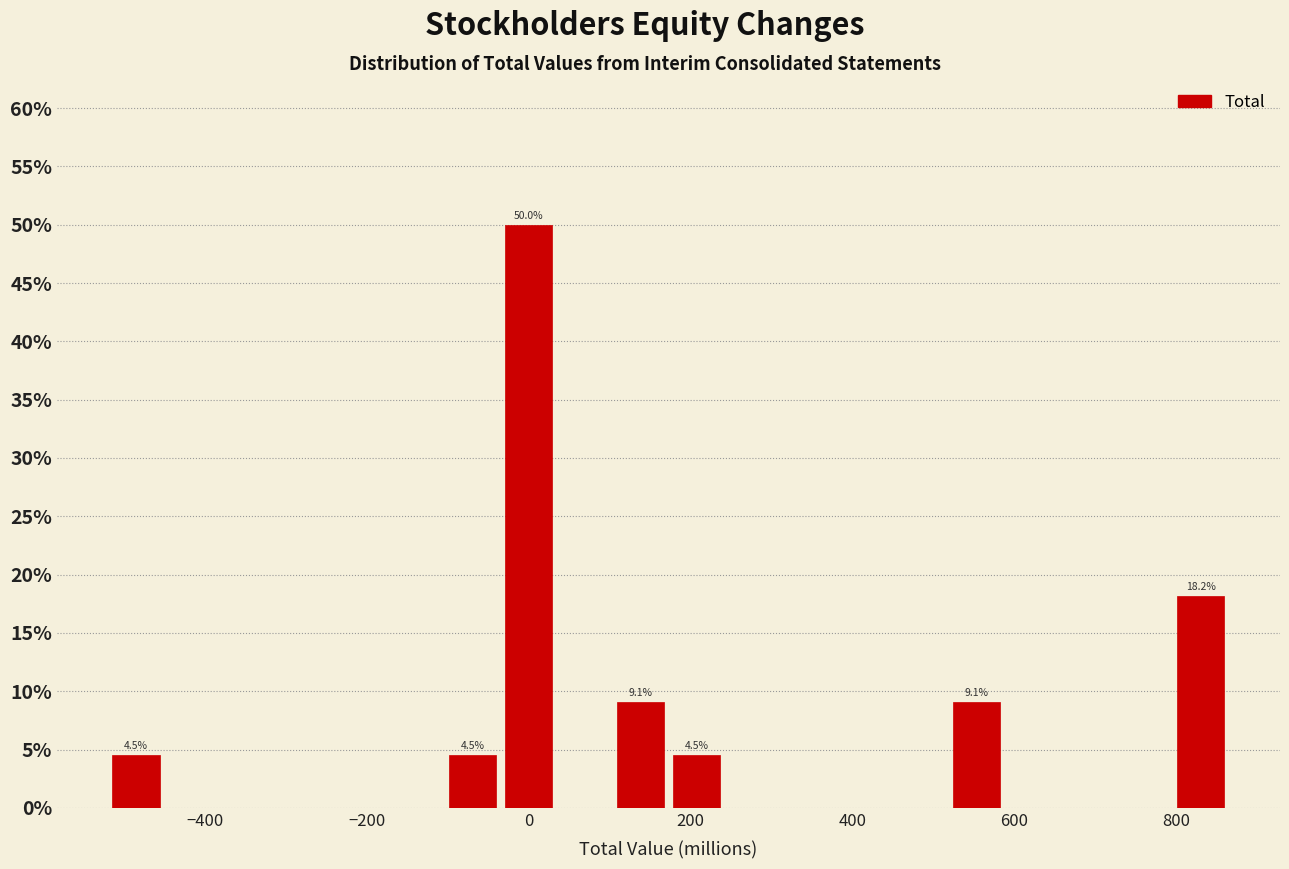

Around what value on the x-axis is the tallest bar? Give the approximate position of its centre, as read against the axis.

0